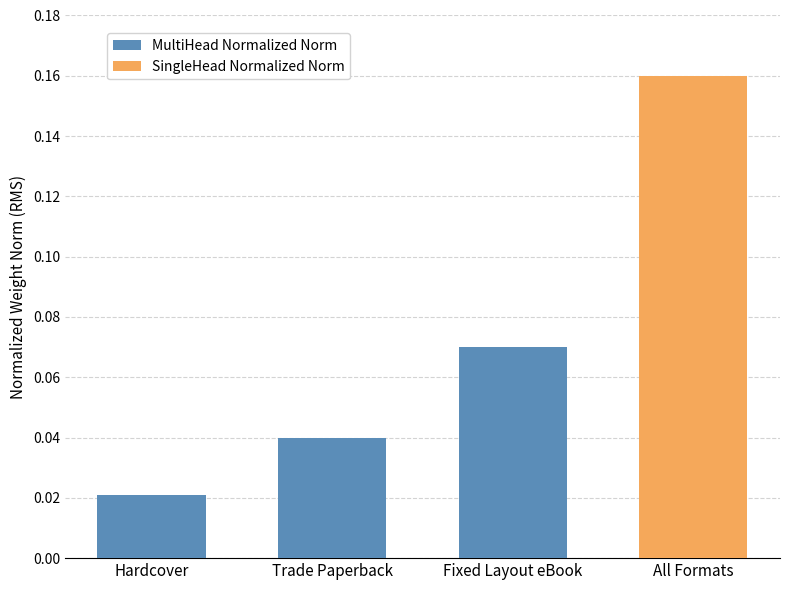

The chart shows a value of 0.0 at Trade Paperback. True or false?

False